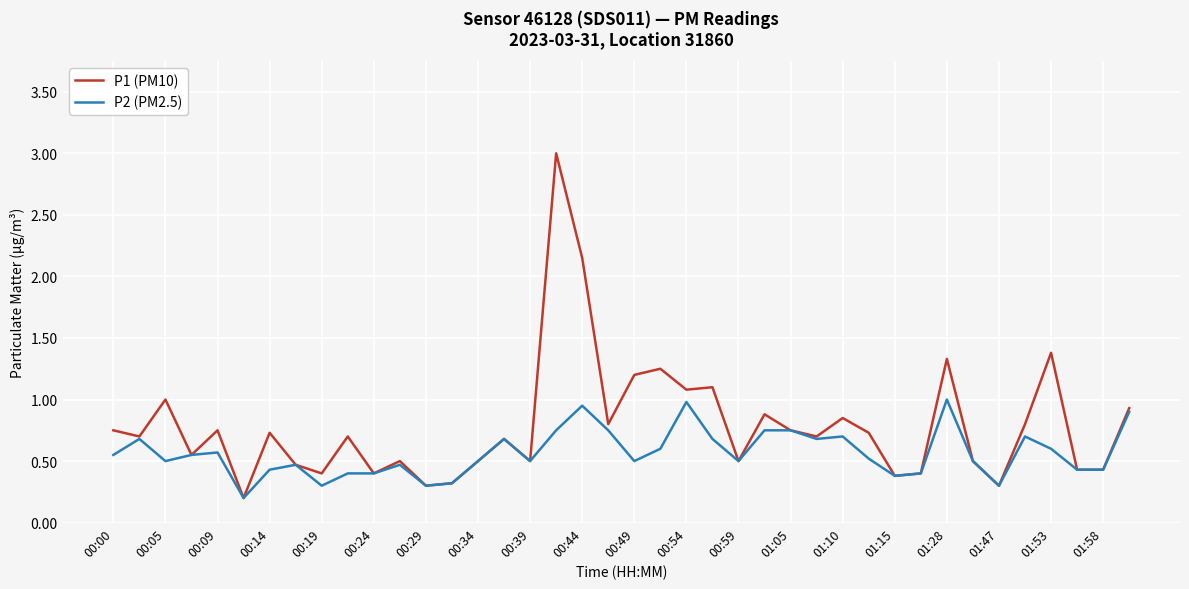

Which series has the largest total across all categories?

P1 (PM10)